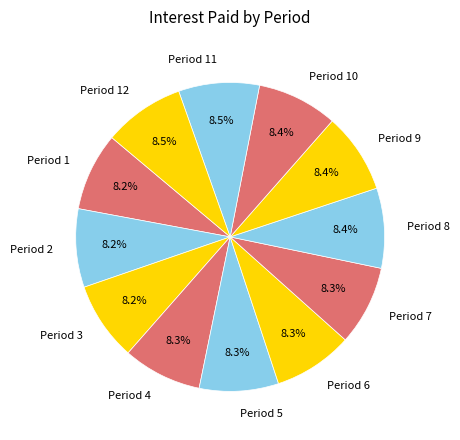

What percentage is NOT represented by Period 1?

91.8%